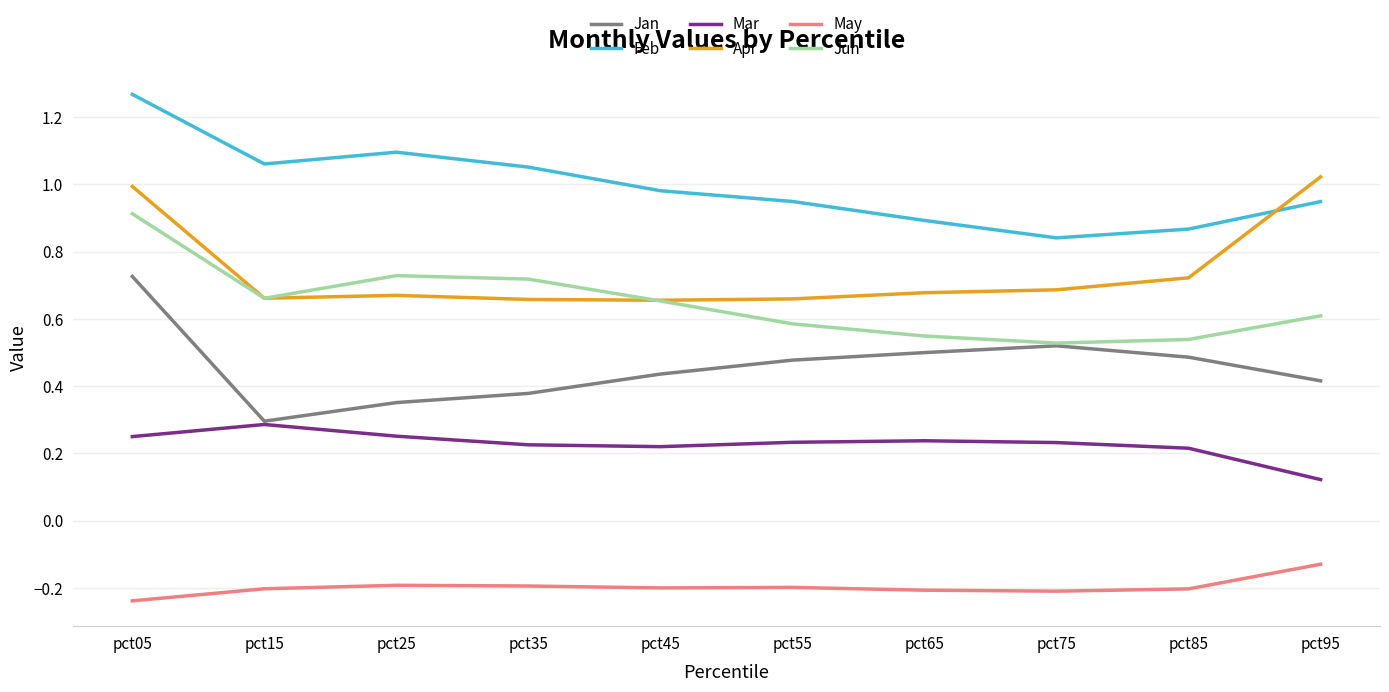

The Apr series shows 0.9 at pct45. True or false?

False